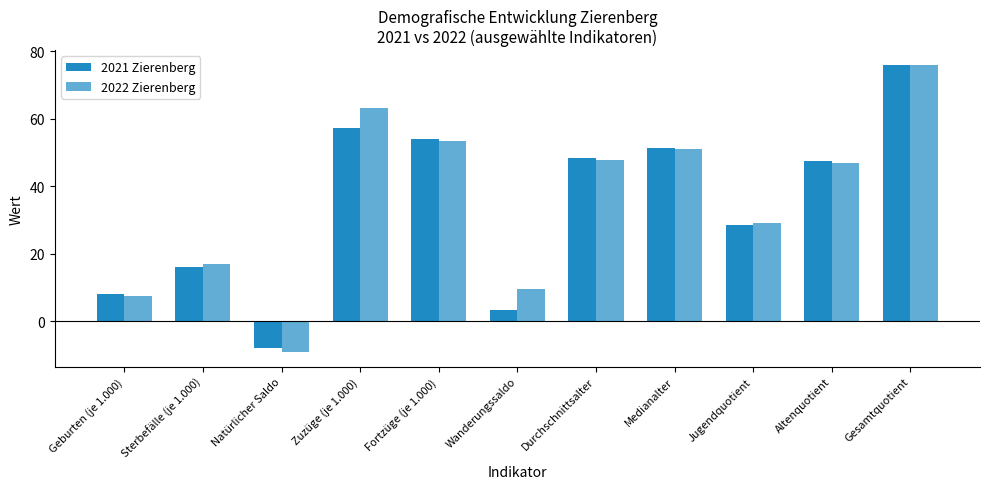

List the series in order of their peak value, highest first.

2021 Zierenberg, 2022 Zierenberg